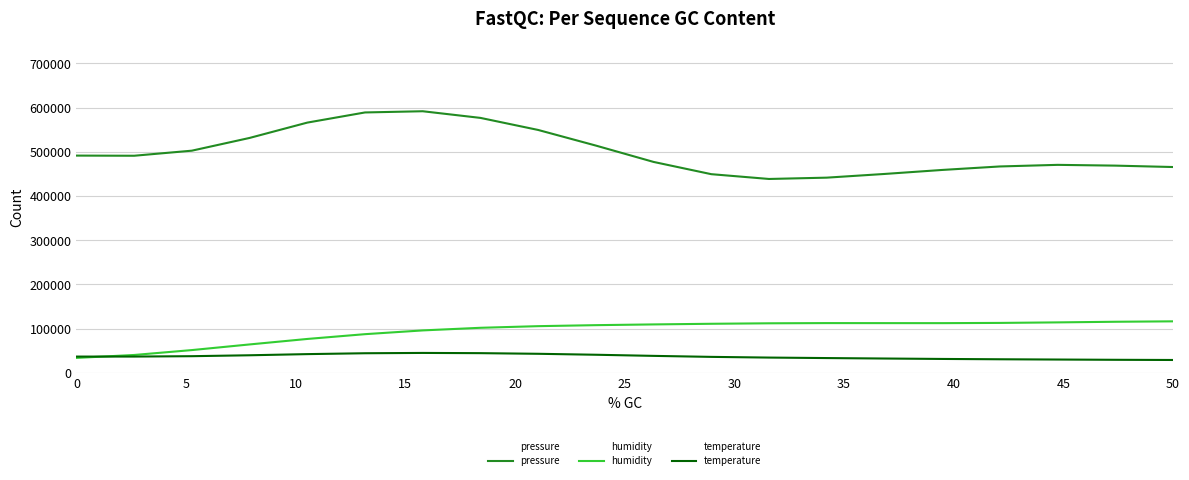

The pressure series shows 862767.3 at 0. True or false?

False